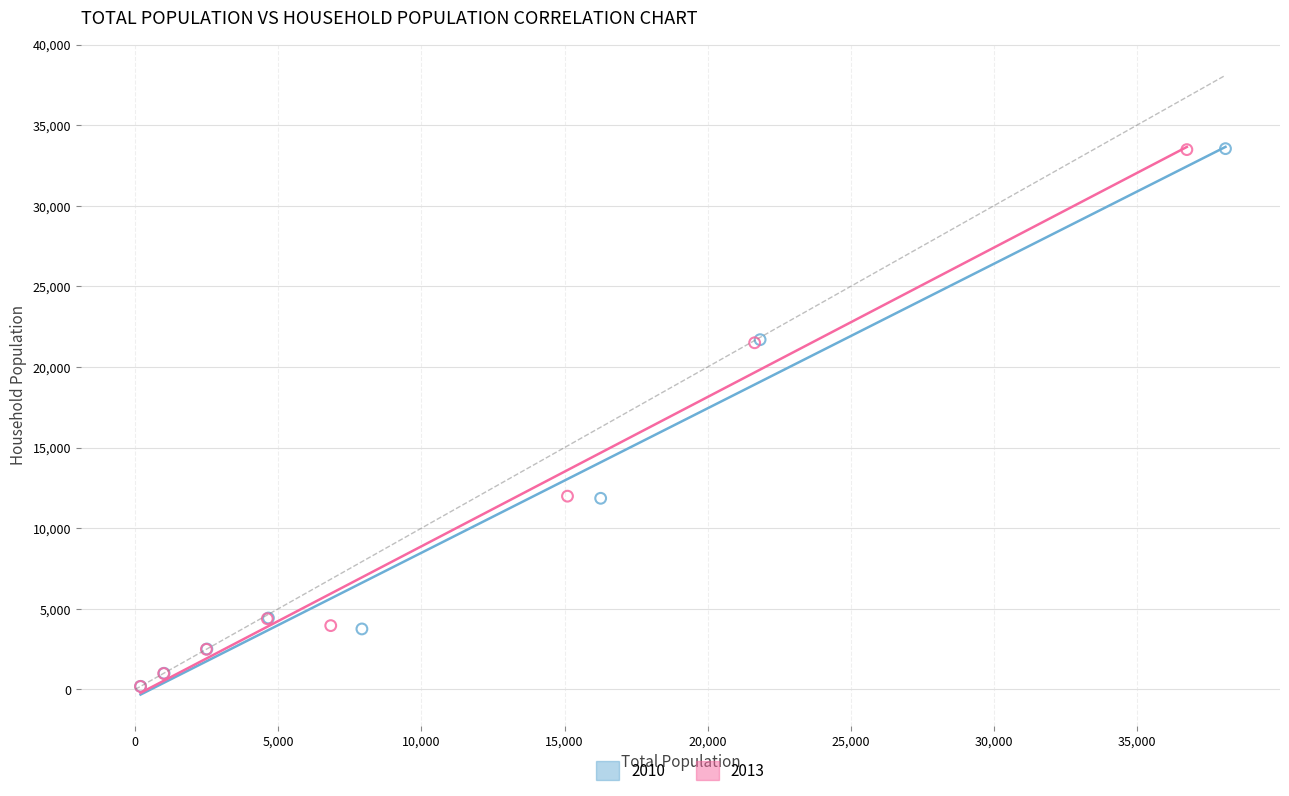

Which series has the widest spread of Y values?

2010